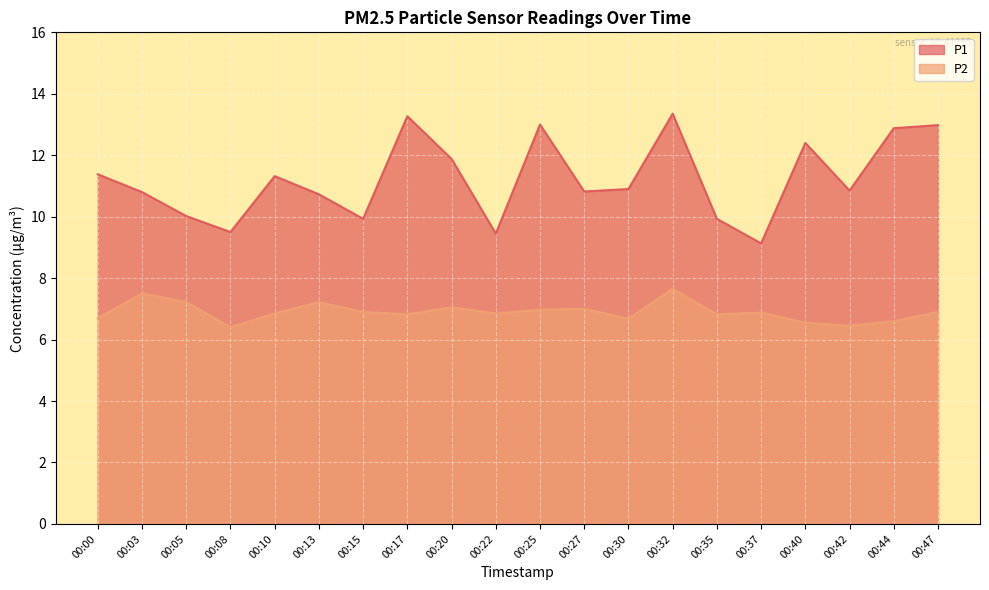

True or false: P1 and P2 cross at least once.

False